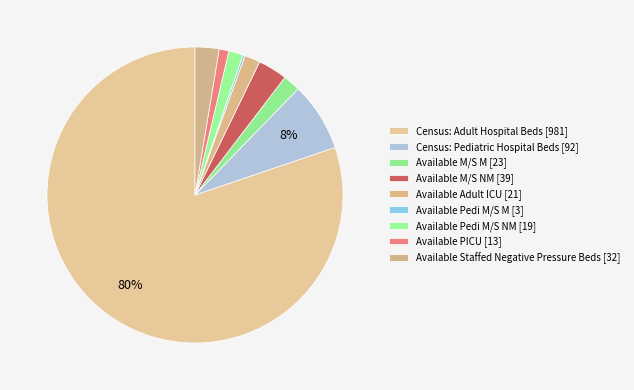

Count the number of slices in the pie.

9